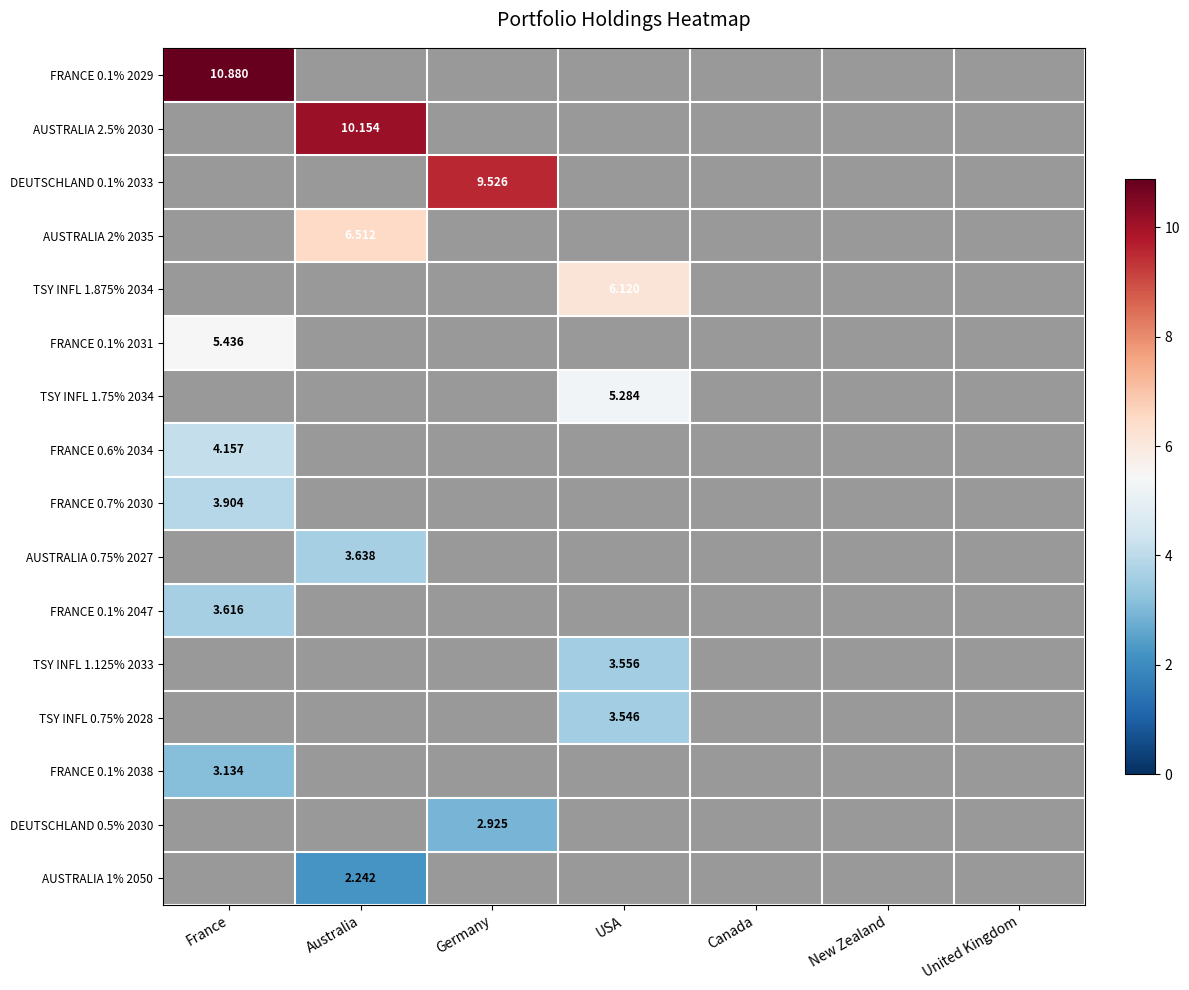

What is the maximum value shown in the chart?

10.9